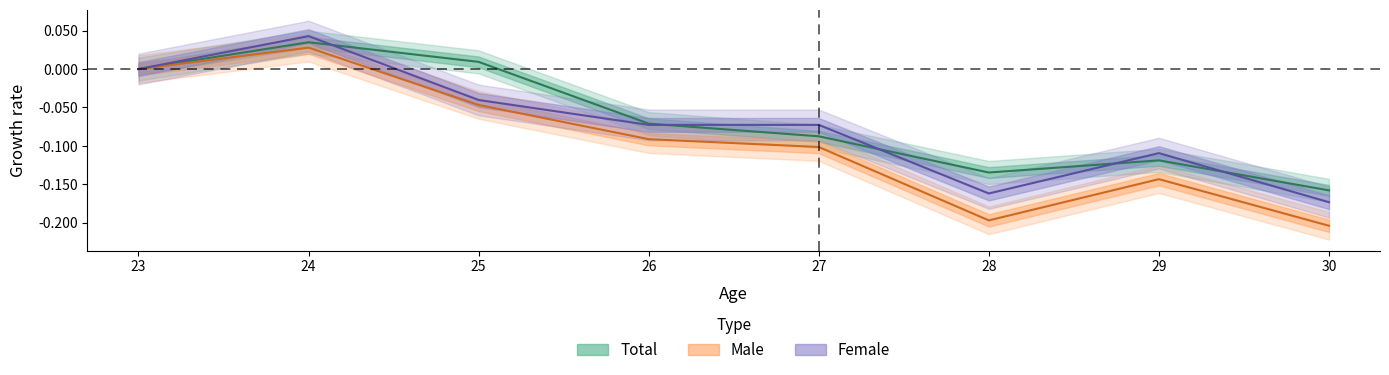

True or false: female has a value of -0.1 at 30.

False